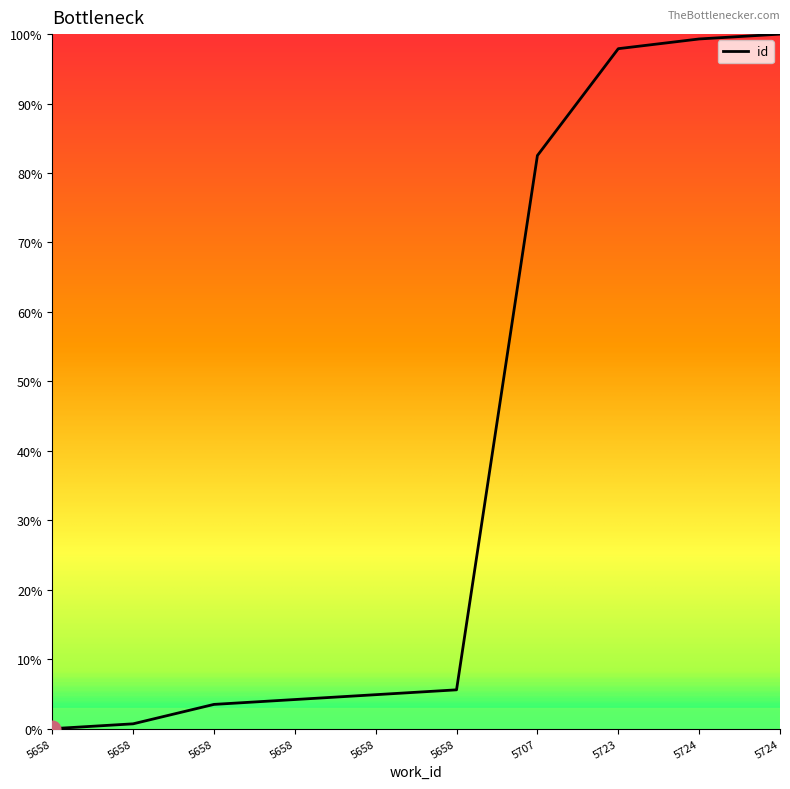

Does the chart display data point markers on the line(s)?

No